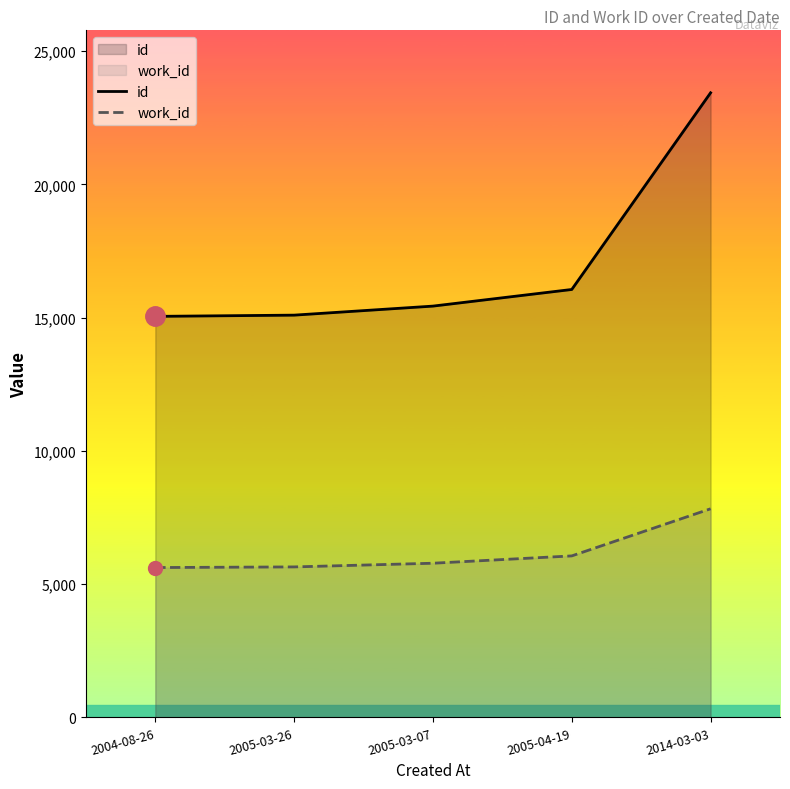

What is the spread (max minus min) of values at 2005-03-26?

9447